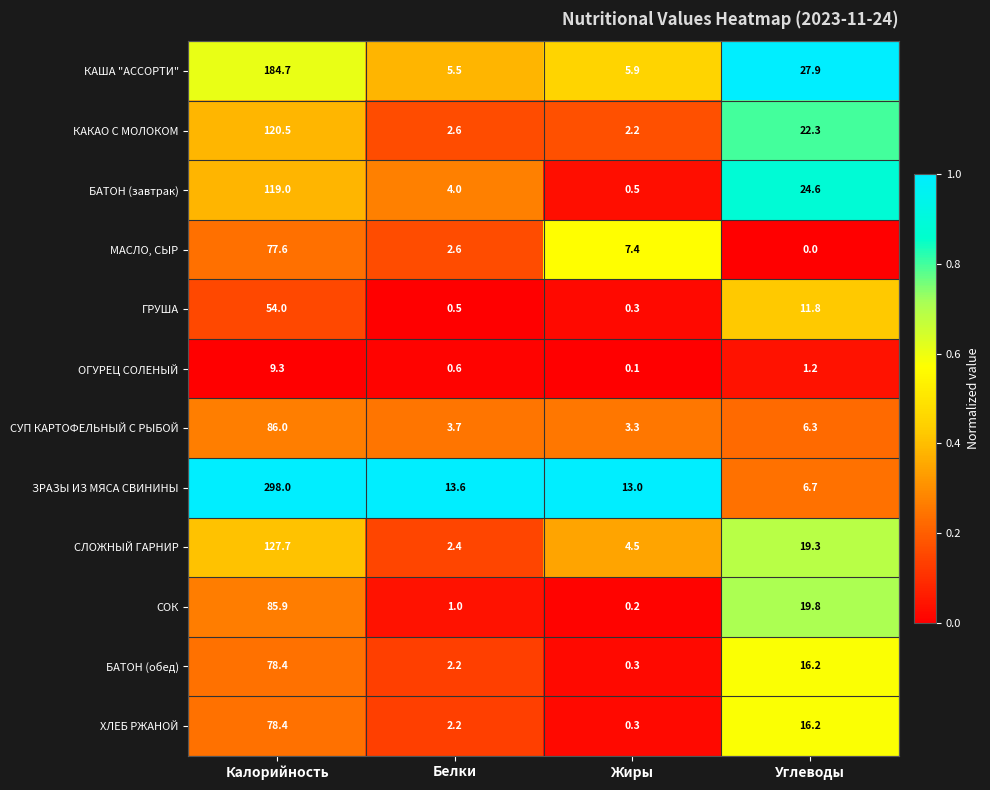

At which category is the sum across all series the highest?

Калорийность